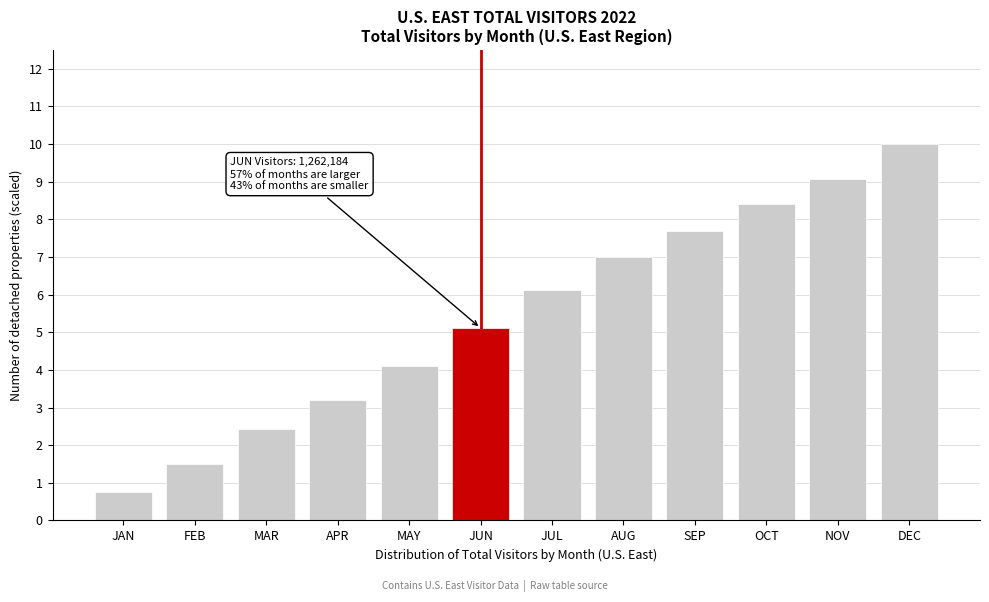

Reading right to left, list all the values displayed in this chart.

DEC=10.0	NOV=9.1	OCT=8.4	SEP=7.7	AUG=7.0	JUL=6.1	JUN=5.1	MAY=4.1	APR=3.2	MAR=2.4	FEB=1.5	JAN=0.7